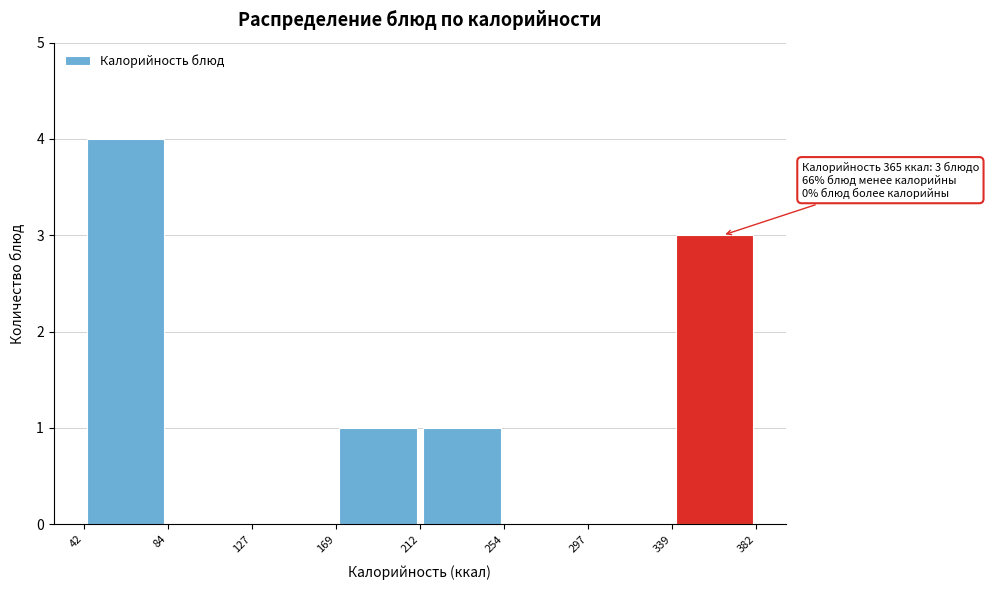

Over which range of the x-axis is the bar tallest?

42 to 84